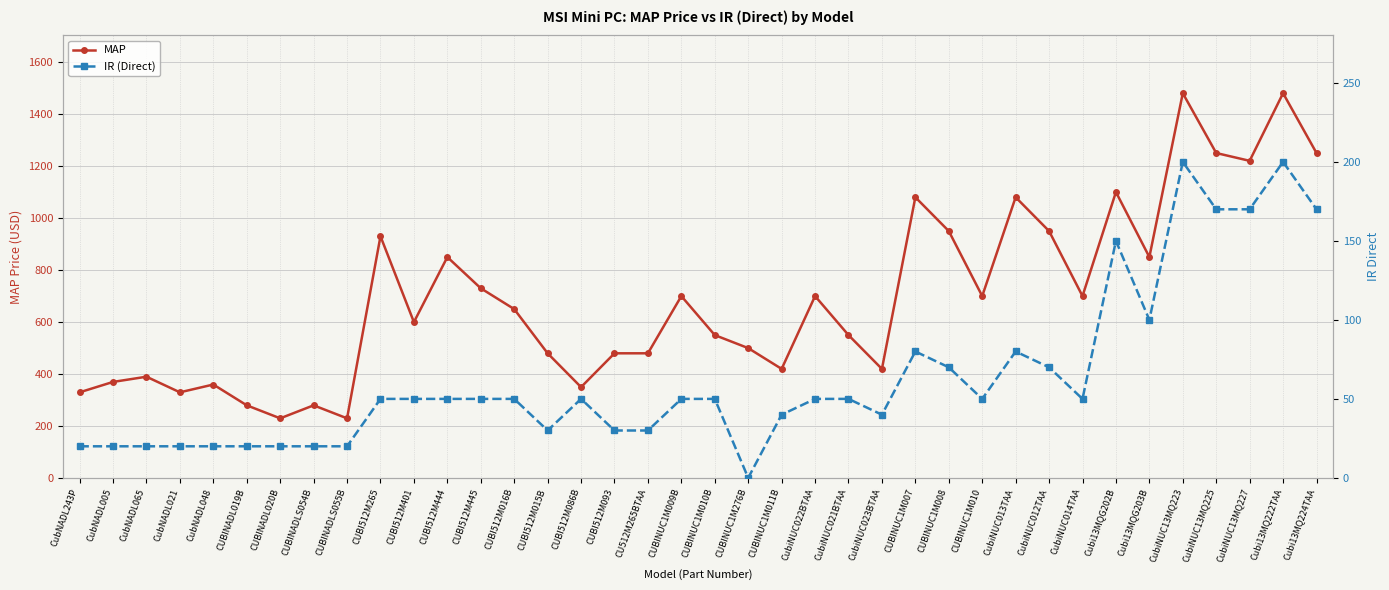

True or false: IR (Direct) has more than 1 interior local peaks.

True